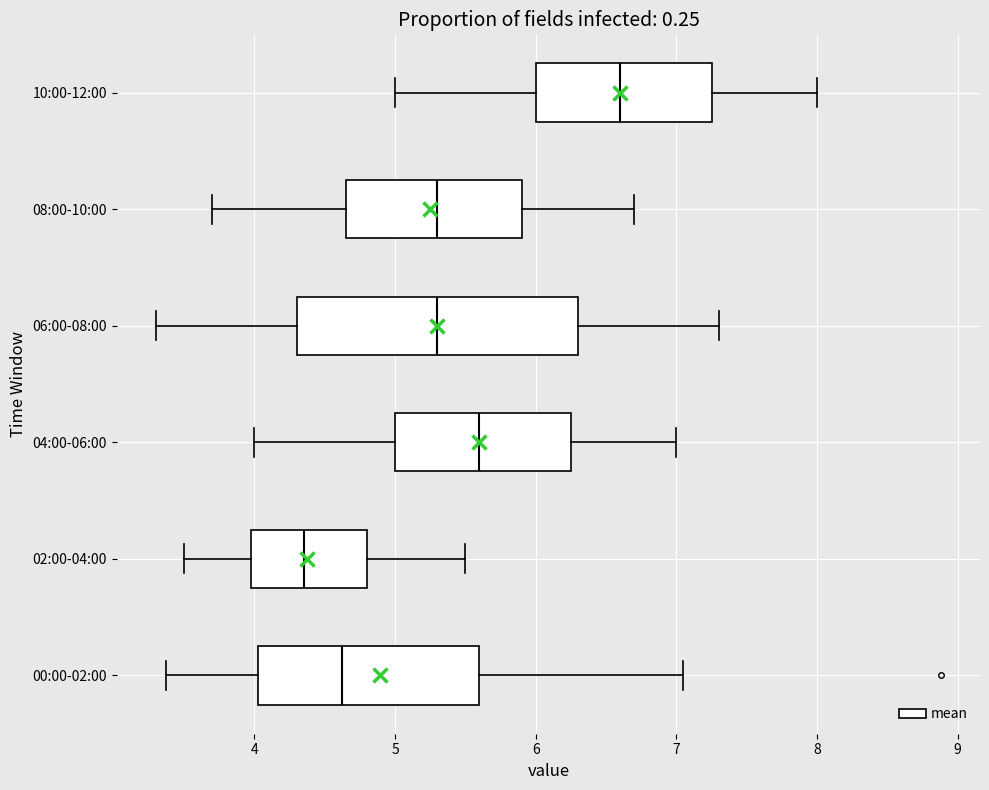

Comparing the boxes themselves (not the whiskers), which one is the widest?

06:00-08:00